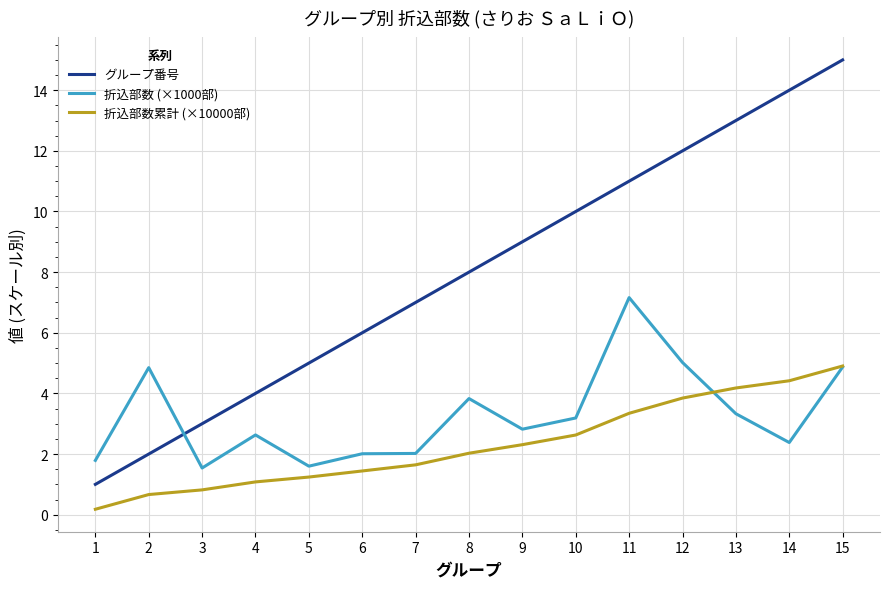

Is the value of 折込部数 (×1000部) at 7 greater than the value of グループ番号 at 1?

Yes